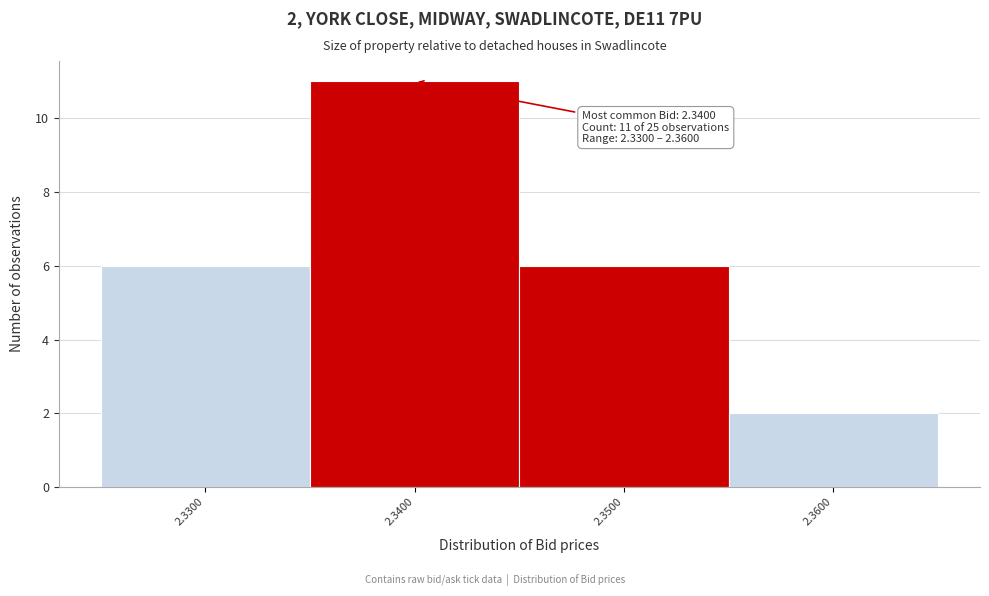

Which range on the x-axis has the tallest bar?

2.335 to 2.345